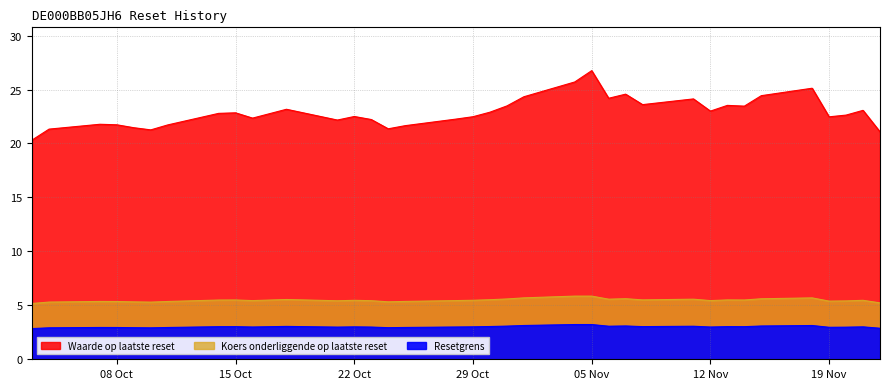

What is the sum of all Resetgrens values?

108.4